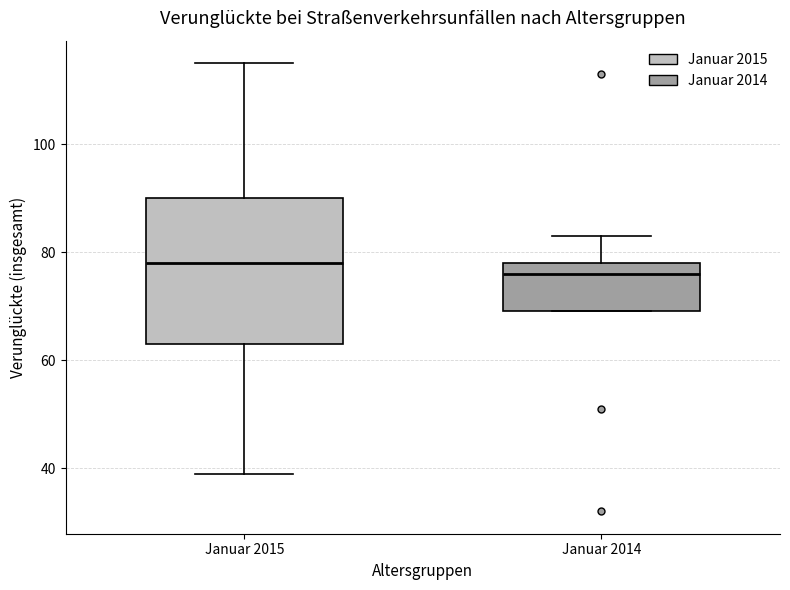

Where does the median line of the box for Januar 2014 sit on the y-axis? The values are not printed on the chart, so give them approximately, as read against the axis.

76